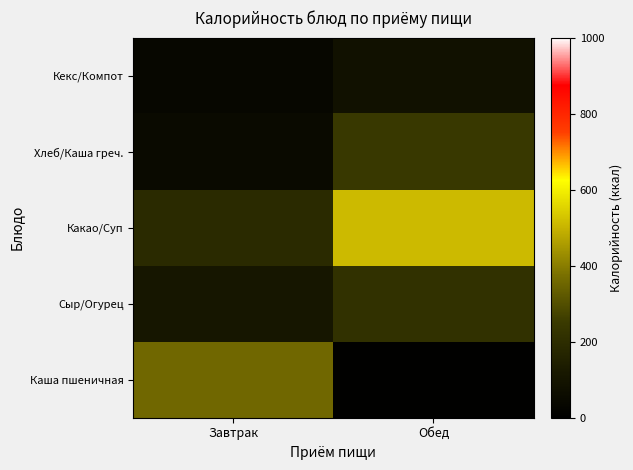

What is the total value across all series at Обед?

1062.5